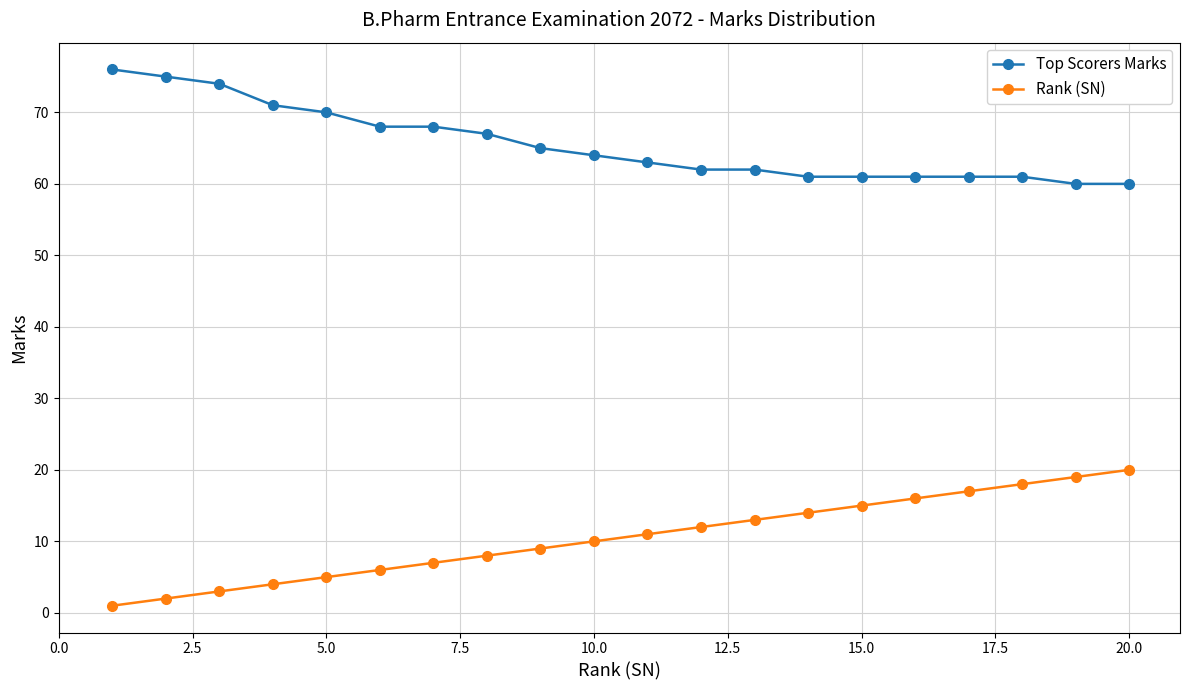

At how many categories does at least one series exceed 30?

20